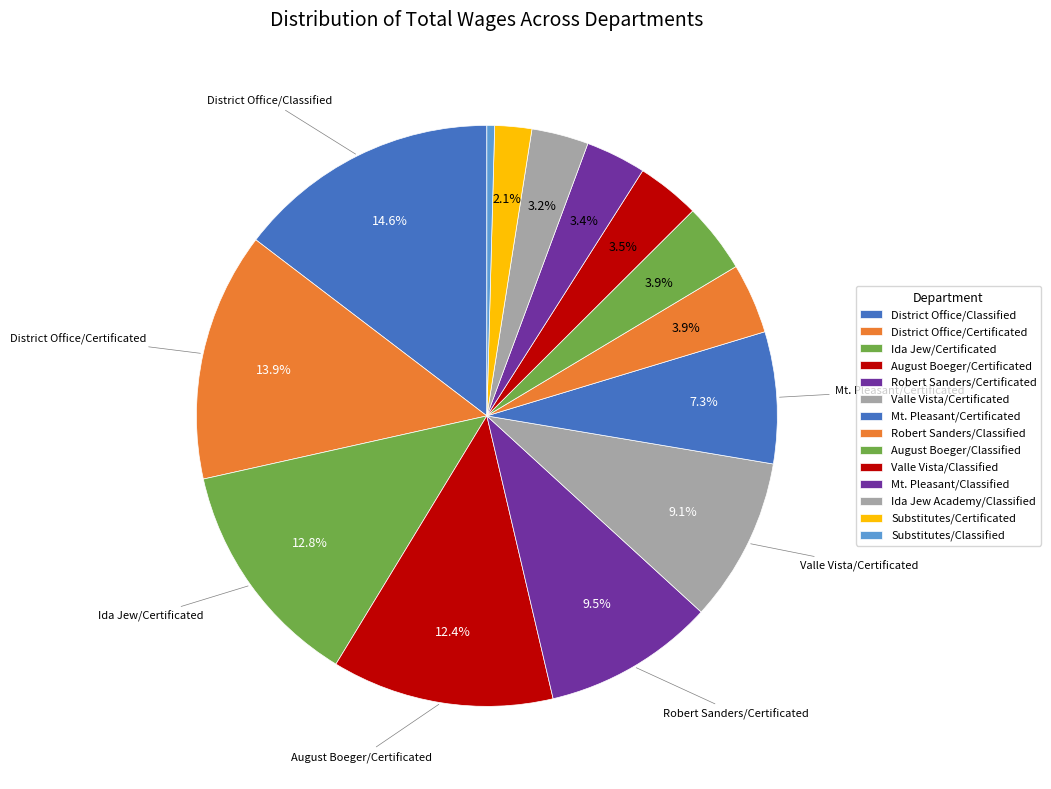

True or false: August Boeger/Certificated accounts for 12% of the total.

True